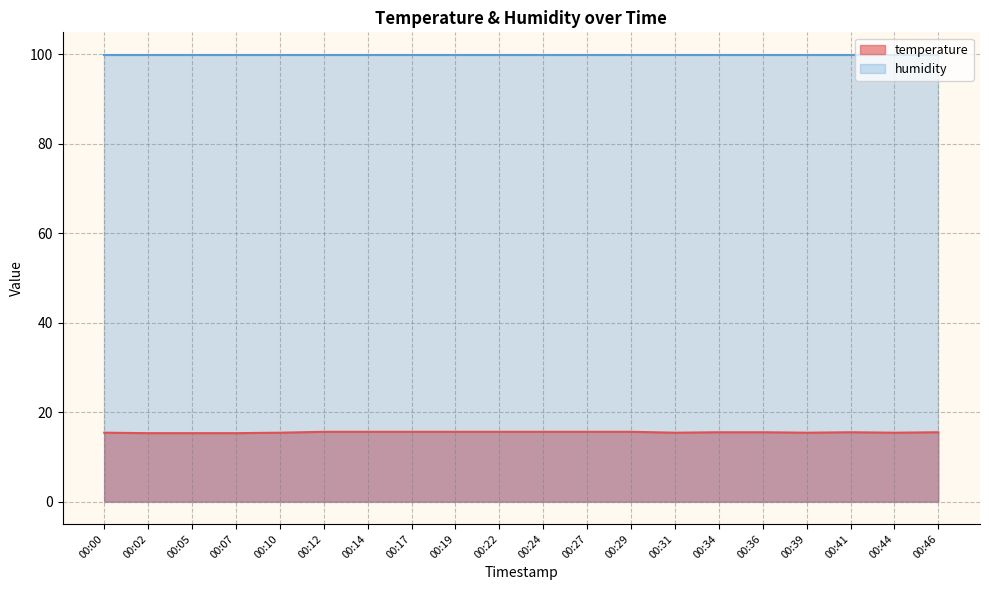

True or false: the data shows 22.2 at 00:31.

False